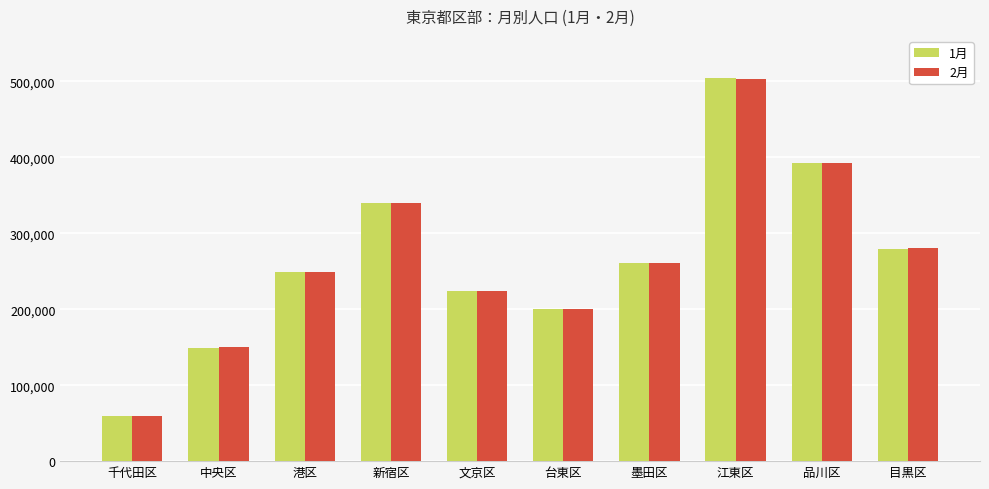

Where is 1月 nearest to the value 281812?

目黒区